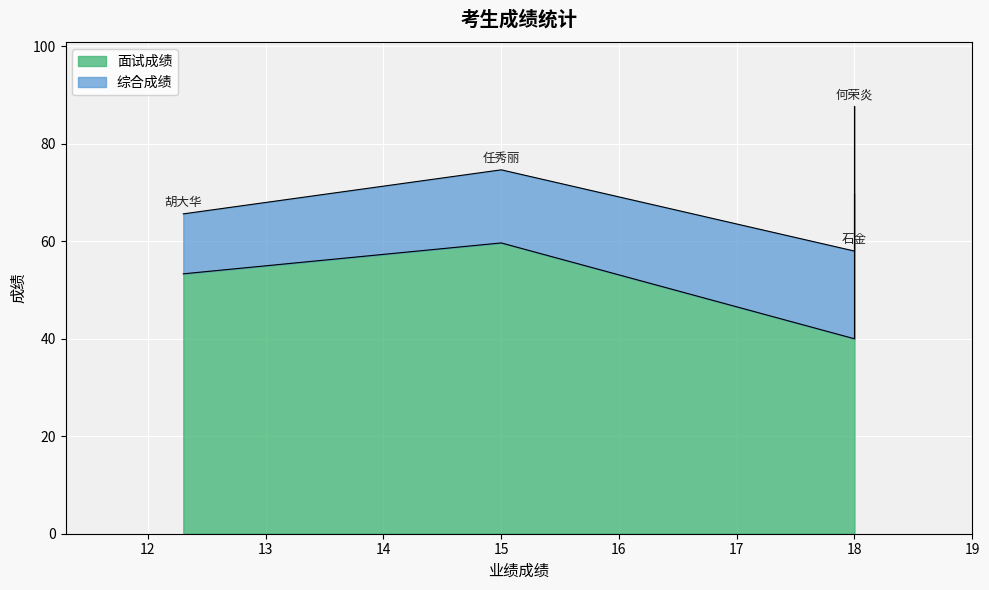

The value of 面试成绩 at 石金 is 40.0. True or false?

True